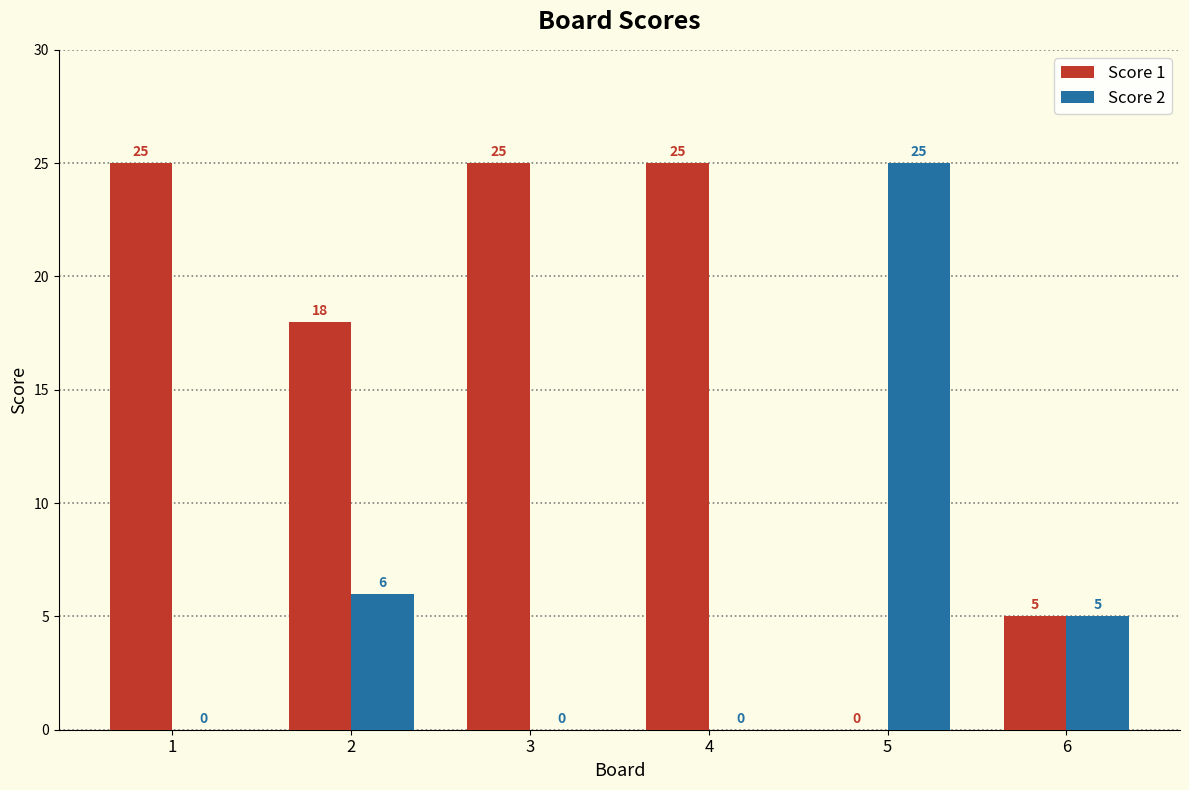

What is the highest value of the Score 2 series?

25